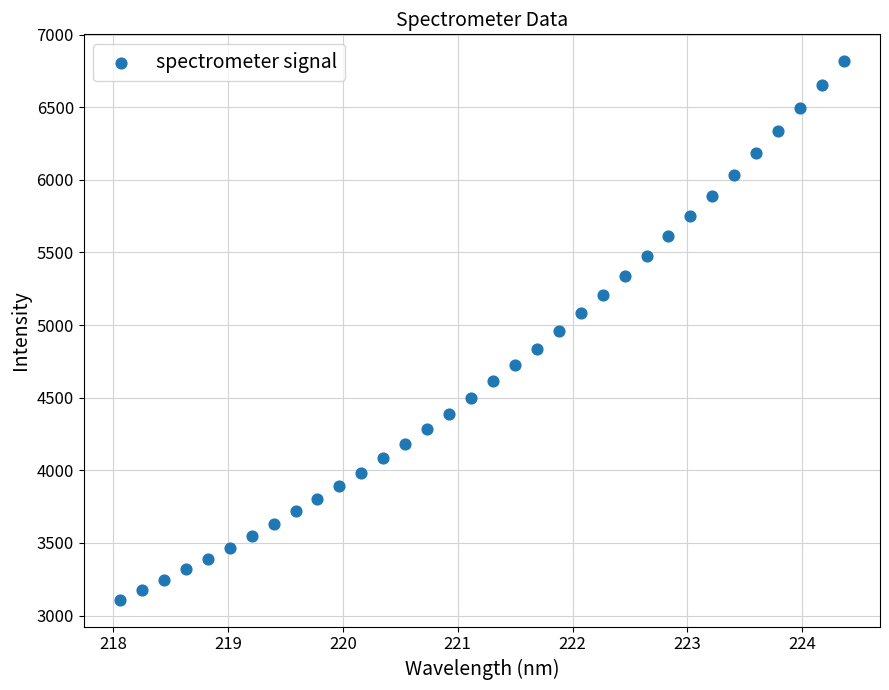

What is the range of Y values (max minus min)?

3707.2